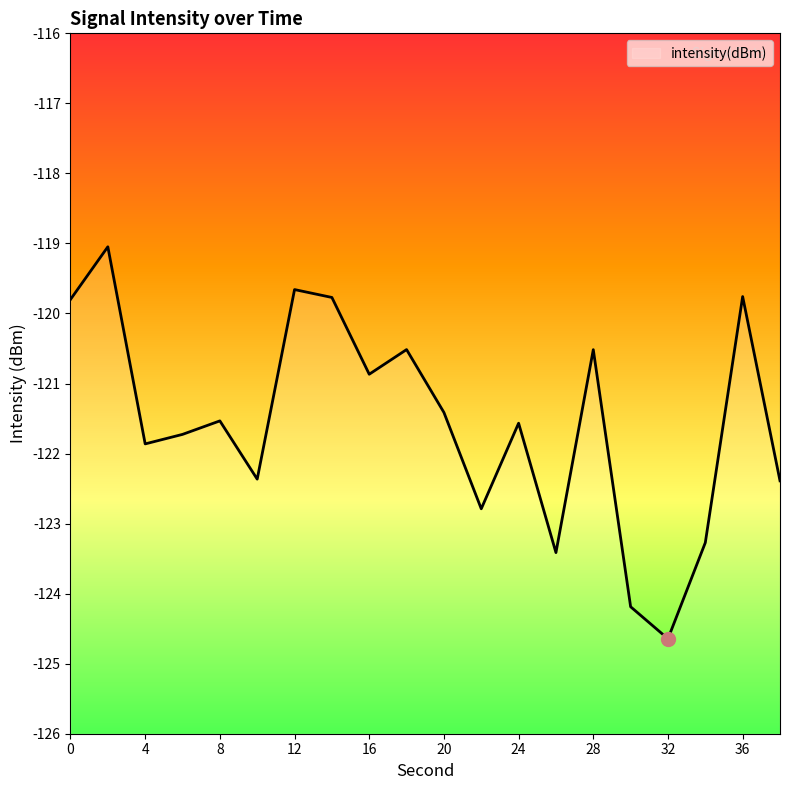

Where is the first local minimum?

4